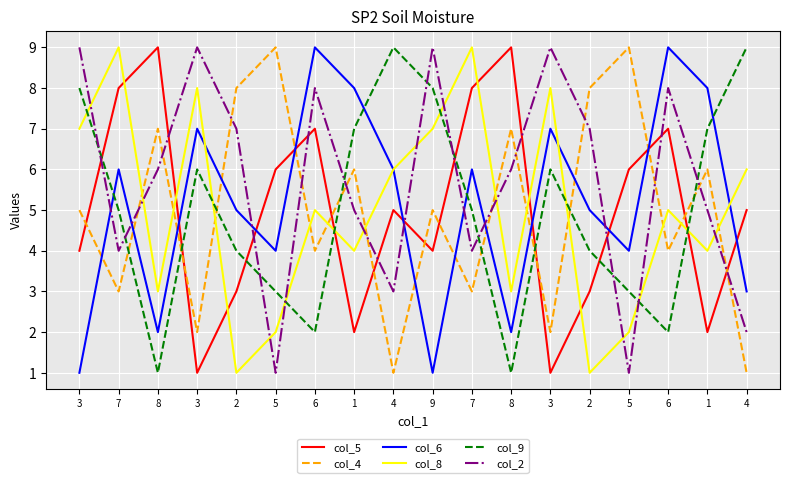

What is the value of the col_8 point at the 10th from the left?

7